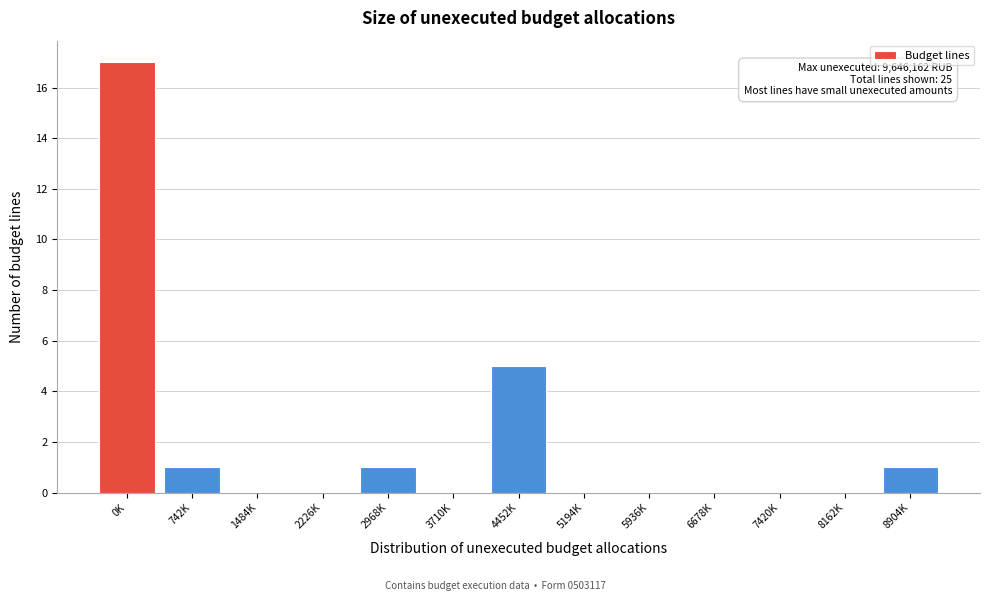

Reading left to right, transcribe all the data shown in this chart.

0K=17	742K=1	1484K=0	2226K=0	2968K=1	3710K=0	4452K=5	5194K=0	5936K=0	6678K=0	7420K=0	8162K=0	8904K=1